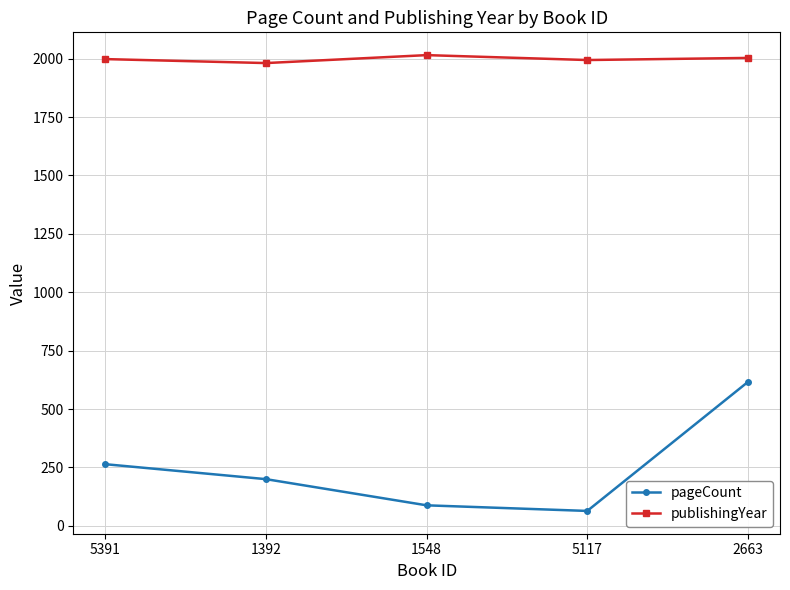

What is the difference between the publishingYear values at 1548 and 5117?

21